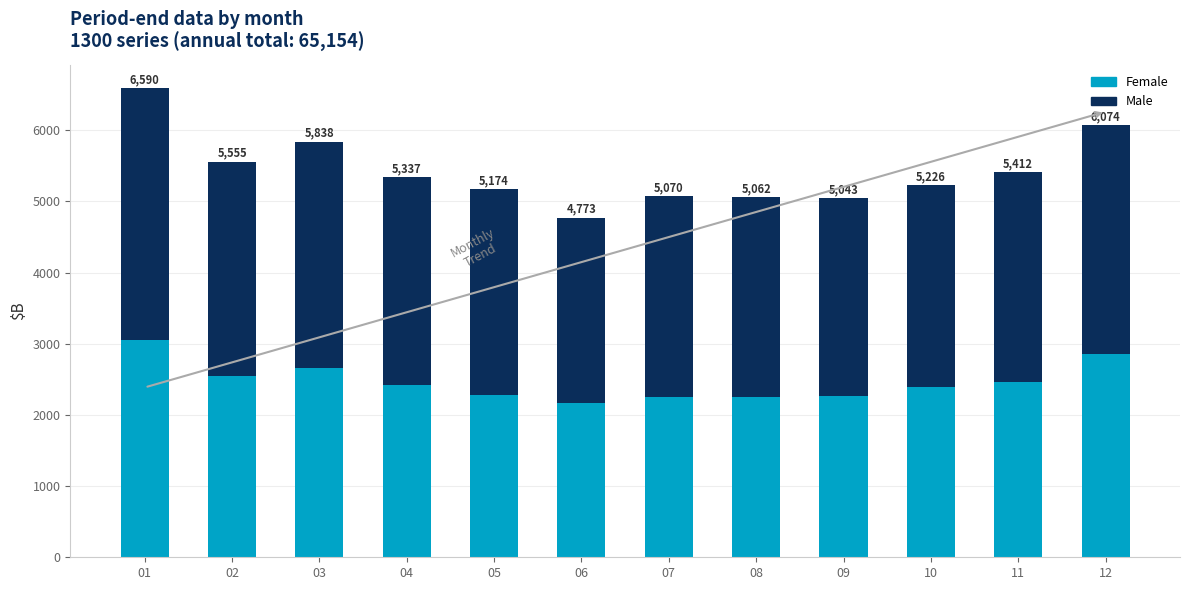

How many bars are there in total?

12